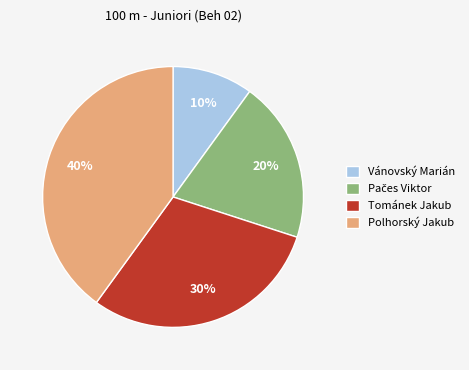

To the nearest percent, what is the difference between the largest and smallest slice percentages?

30%